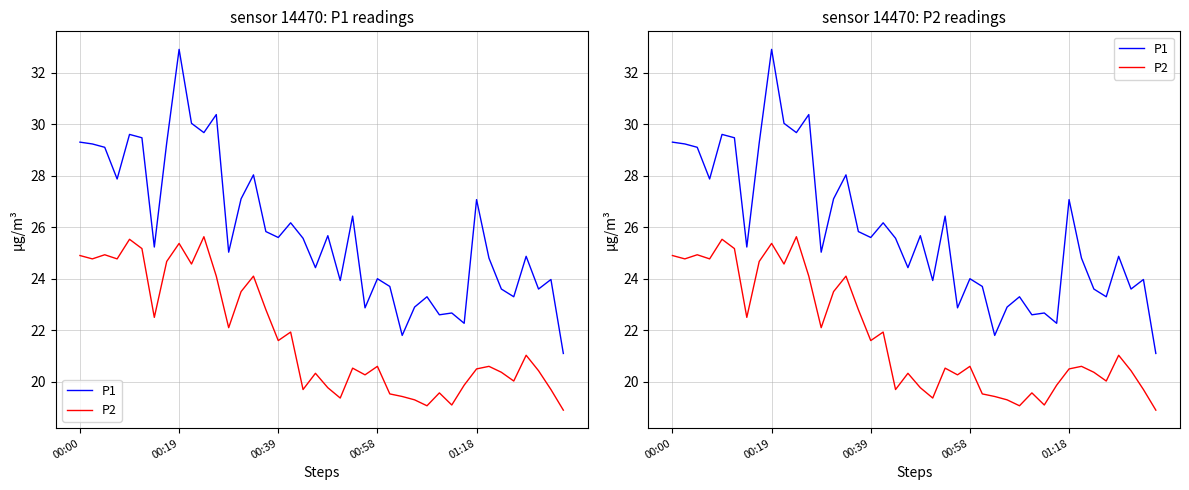

What is the difference between the P1 values at 13 and 12?

2.1